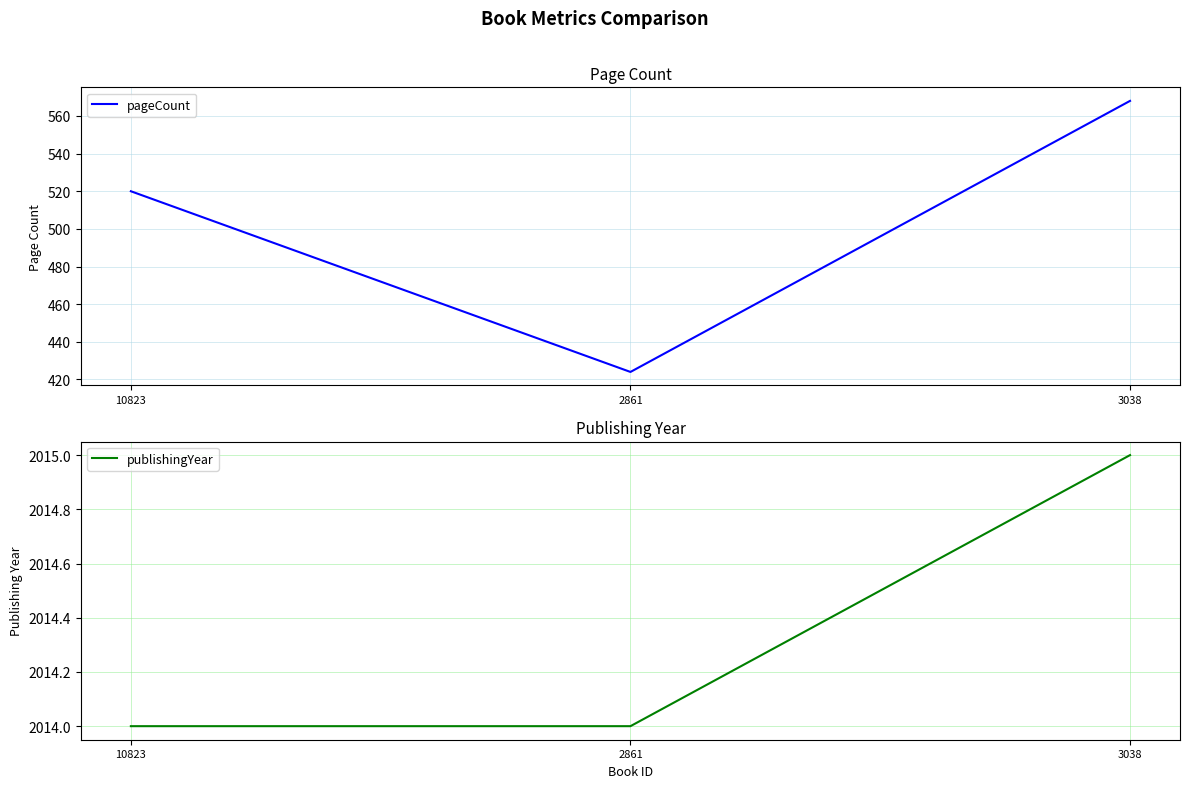

What is the spread (max minus min) of values at 3038?

1447